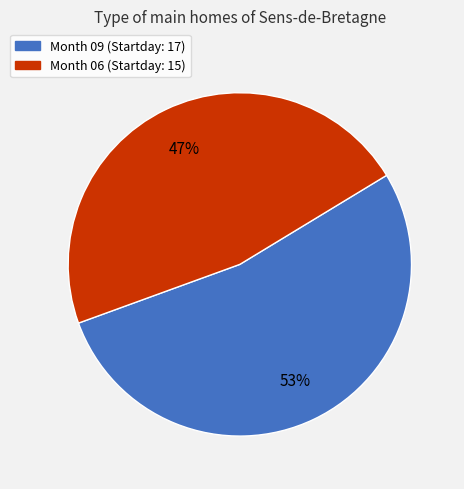

To the nearest percent, what is the difference between the largest and smallest slice percentages?

6%